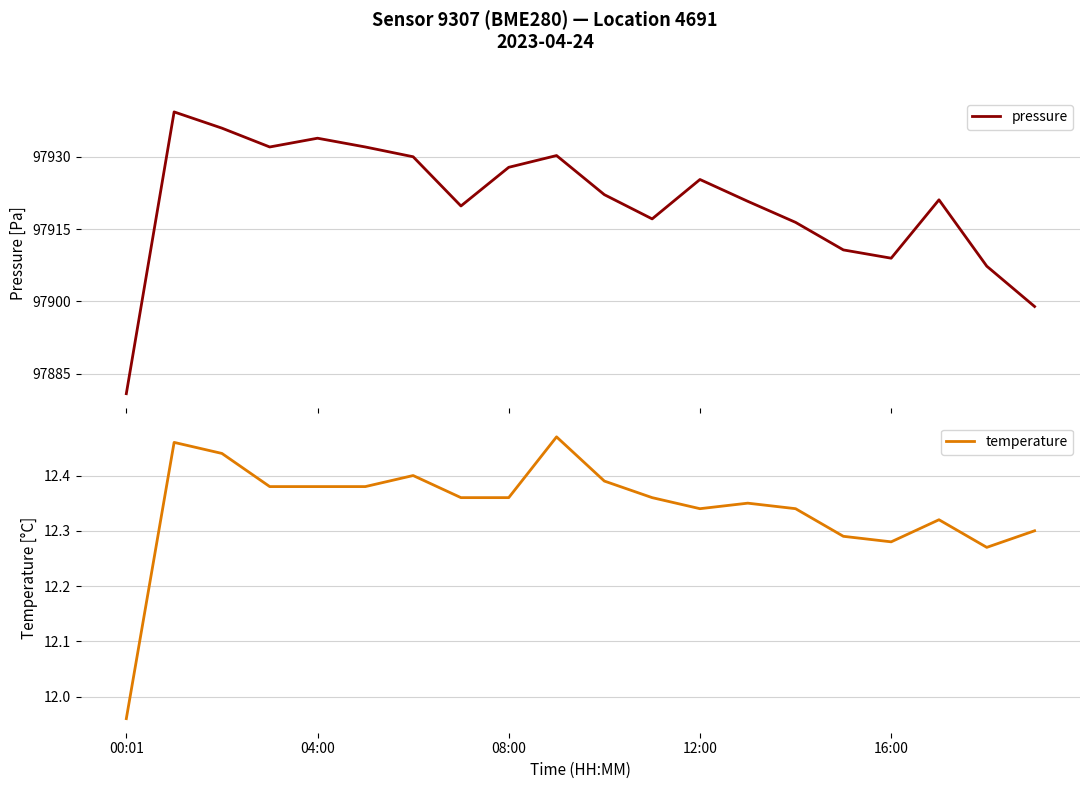

What are all the series names shown in the legend?

pressure, temperature